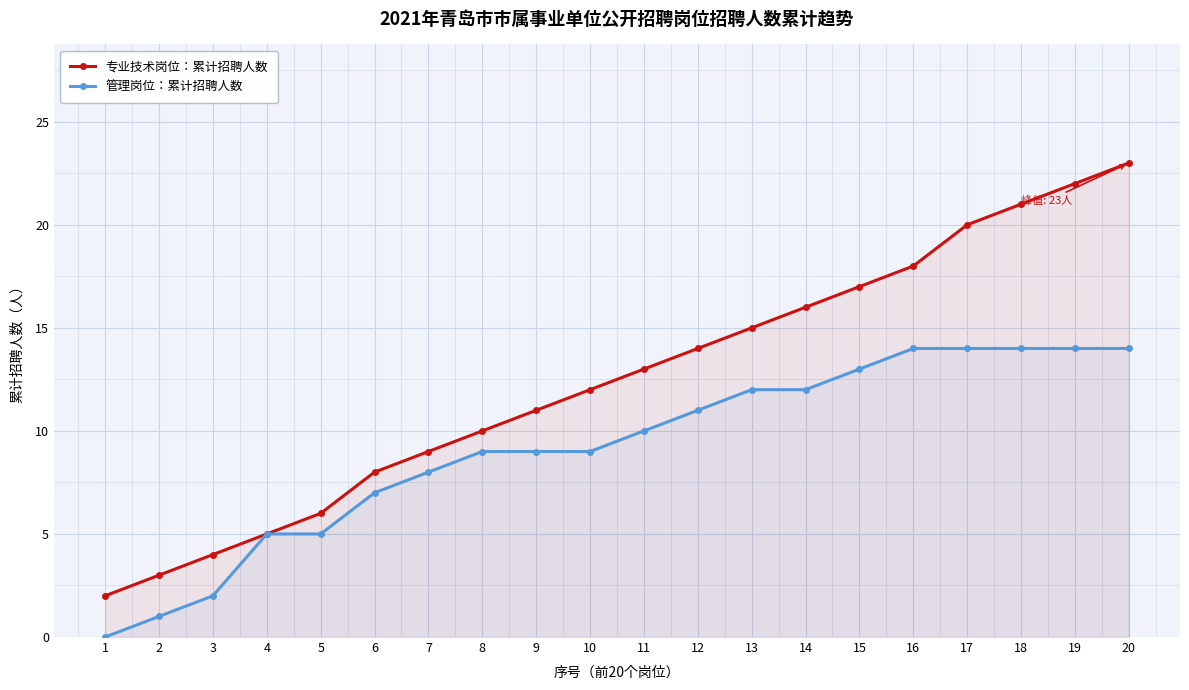

Which category has the highest value in the 管理岗位：累计招聘人数 series?

16